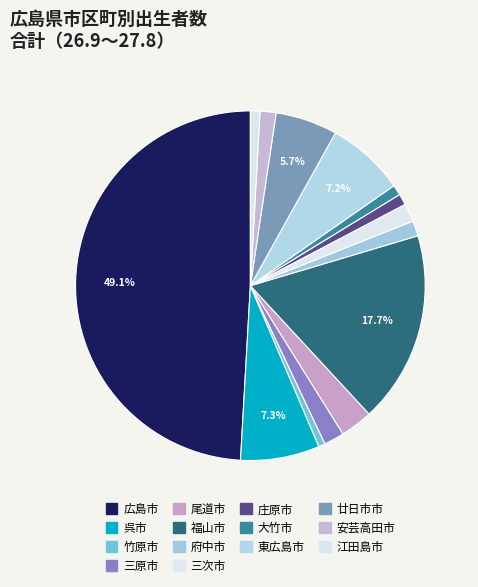

Is 大竹市 the majority of the pie?

No